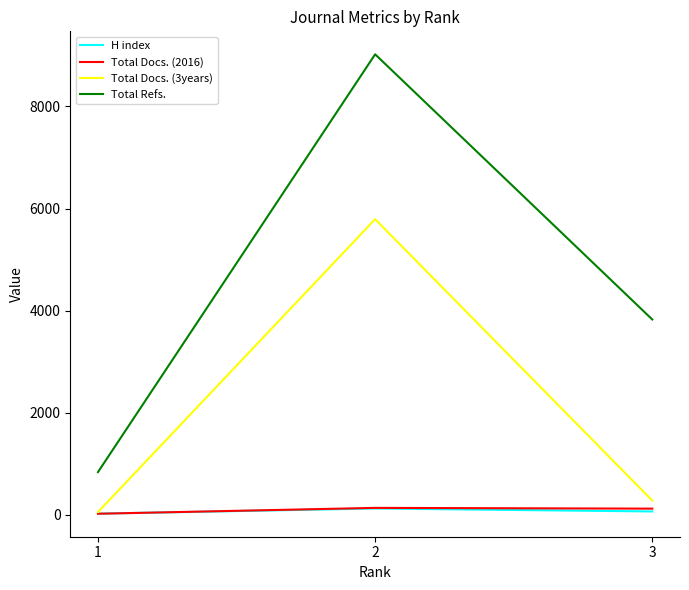

What is the average value of the Total Docs. (2016) series?

96